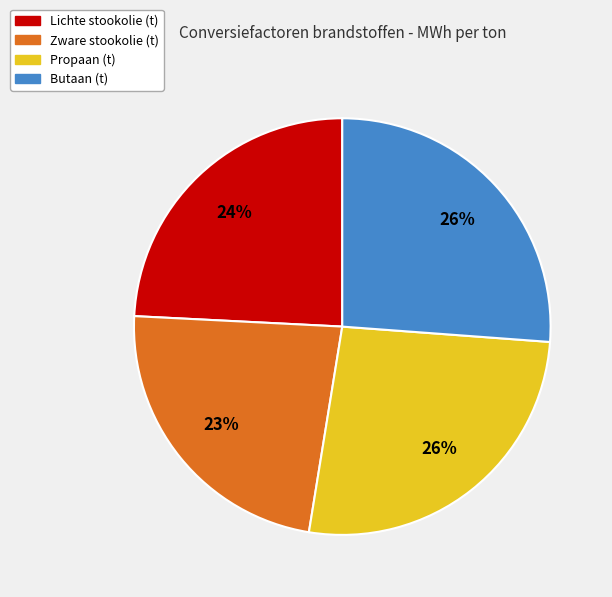

To the nearest percent, what portion does Lichte stookolie (t) represent?

24%